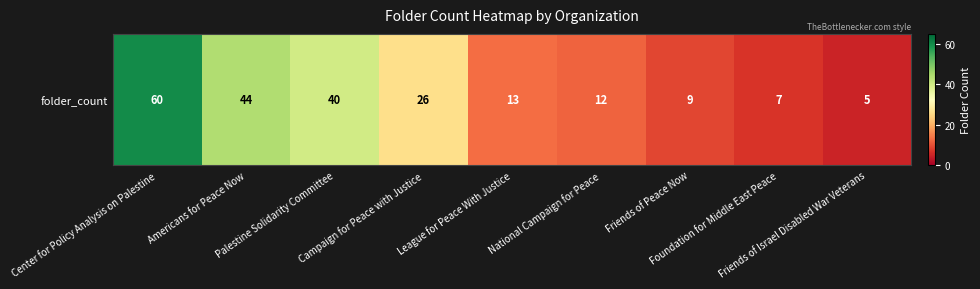

Reading right to left, what are all the values shown in this chart?

5	7	9	12	13	26	40	44	60